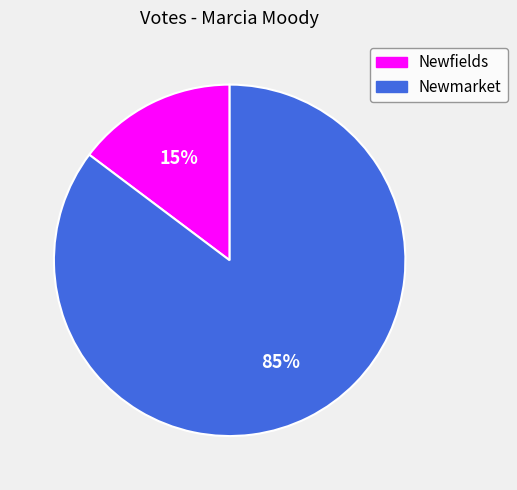

To the nearest percent, what is the average slice percentage?

50%